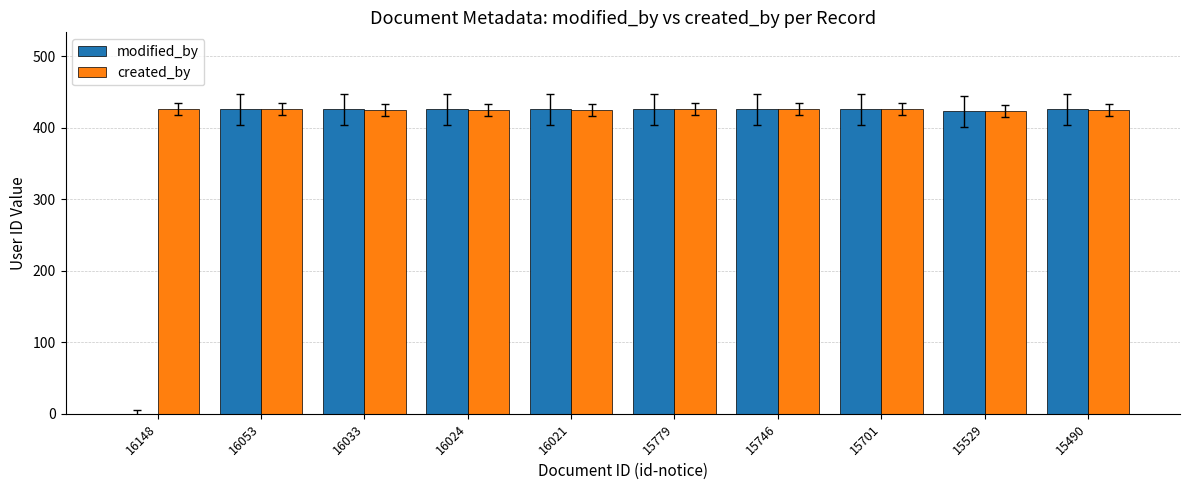

What are all the series names shown in the legend?

modified_by, created_by